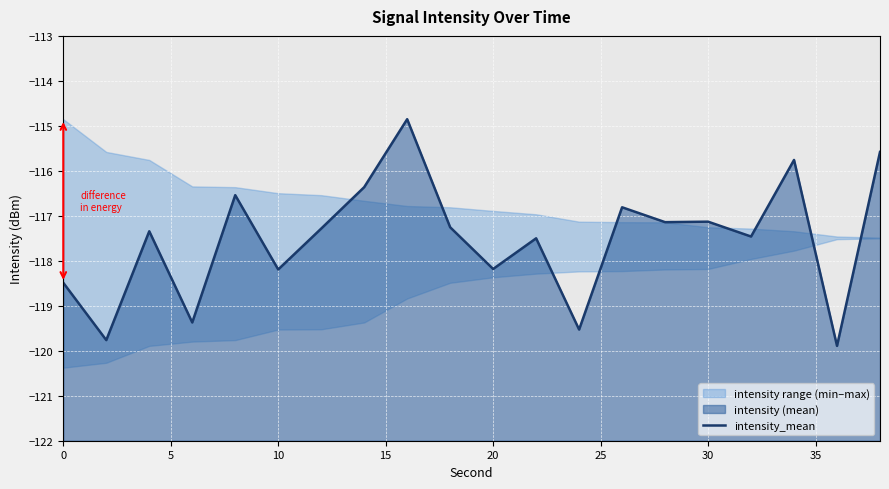

What is the value of the 2nd point from the left?

-119.8